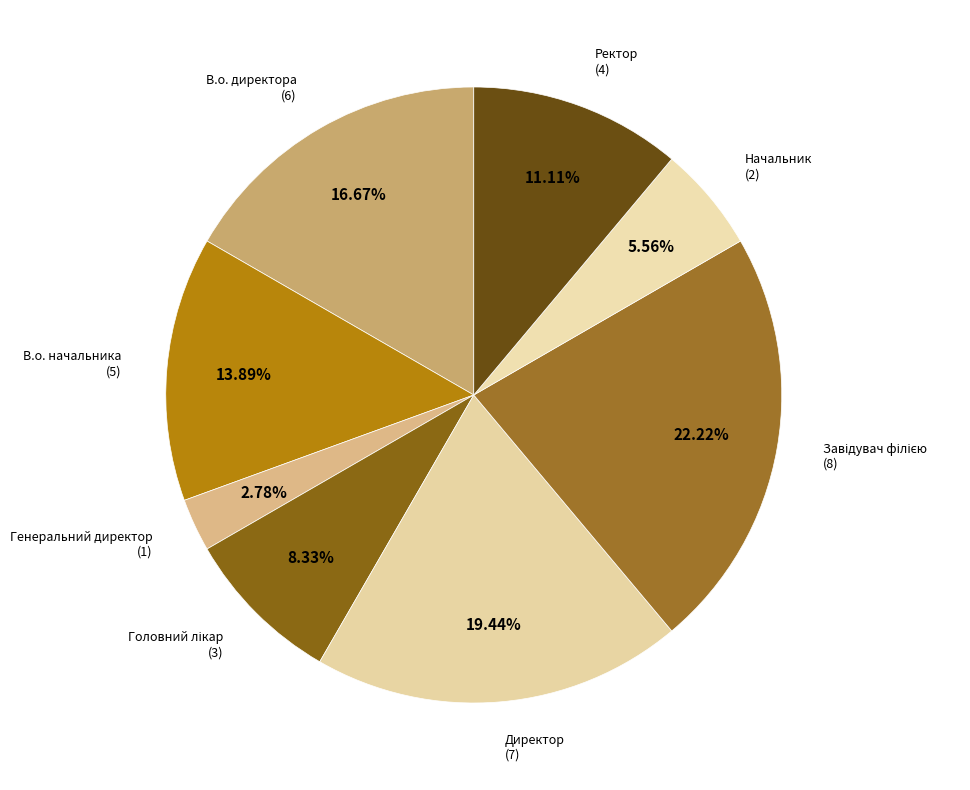

How many segments does this pie chart have?

8